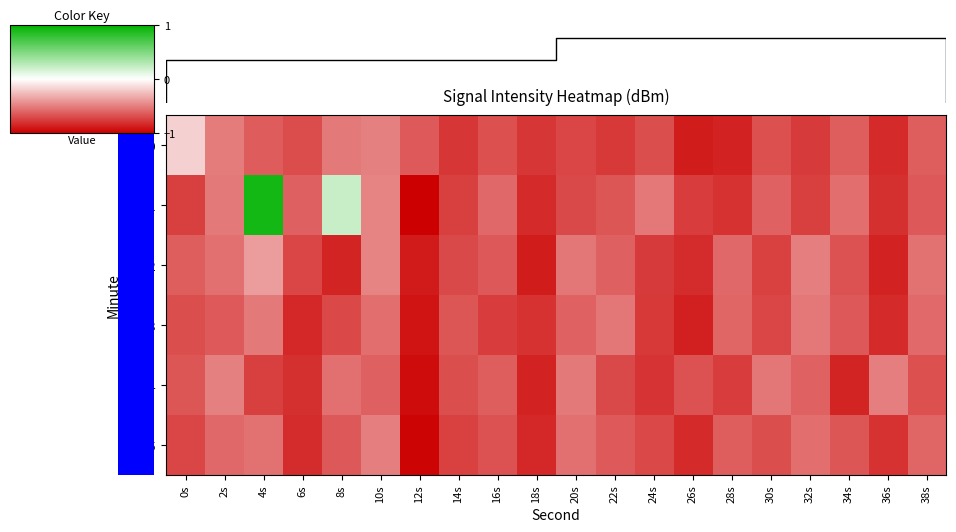

Reading right to left, list all the values displayed in this chart.

min0: 38s=-132.5	36s=-134.4	34s=-132.5	32s=-133.8	30s=-133.0	28s=-134.7	26s=-134.9	24s=-133.1	22s=-133.8	20s=-133.4	18s=-134.0	16s=-133.0	14s=-134.0	12s=-132.6	10s=-131.2	8s=-131.5	6s=-133.2	4s=-132.5	2s=-131.4	0s=-128.3
min1: 38s=-132.7	36s=-134.2	34s=-131.9	32s=-133.6	30s=-132.3	28s=-134.1	26s=-133.7	24s=-131.5	22s=-132.8	20s=-133.2	18s=-134.4	16s=-132.1	14s=-133.6	12s=-136.0	10s=-131.1	8s=-124.5	6s=-132.4	4s=-117.8	2s=-131.4	0s=-133.6
min2: 38s=-131.7	36s=-134.7	34s=-132.9	32s=-131.3	30s=-133.5	28s=-132.1	26s=-134.3	24s=-133.8	22s=-132.4	20s=-131.6	18s=-134.9	16s=-132.7	14s=-133.2	12s=-135.0	10s=-131.1	8s=-134.6	6s=-133.4	4s=-130.2	2s=-131.8	0s=-132.5
min3: 38s=-132.0	36s=-134.4	34s=-132.7	32s=-131.5	30s=-133.4	28s=-132.2	26s=-134.8	24s=-133.9	22s=-131.6	20s=-132.3	18s=-134.1	16s=-133.7	14s=-132.8	12s=-135.2	10s=-131.9	8s=-133.3	6s=-134.5	4s=-131.4	2s=-132.6	0s=-133.1
min4: 38s=-133.0	36s=-131.3	34s=-134.6	32s=-132.3	30s=-131.6	28s=-133.7	26s=-132.9	24s=-134.0	22s=-133.2	20s=-131.4	18s=-134.7	16s=-132.5	14s=-133.1	12s=-135.5	10s=-132.4	8s=-131.8	6s=-134.2	4s=-133.6	2s=-131.2	0s=-132.8
min5: 38s=-132.2	36s=-134.1	34s=-132.8	32s=-131.9	30s=-133.1	28s=-132.5	26s=-134.4	24s=-133.3	22s=-132.6	20s=-131.8	18s=-134.5	16s=-132.9	14s=-133.5	12s=-135.8	10s=-131.3	8s=-132.7	6s=-134.3	4s=-131.7	2s=-132.1	0s=-133.4